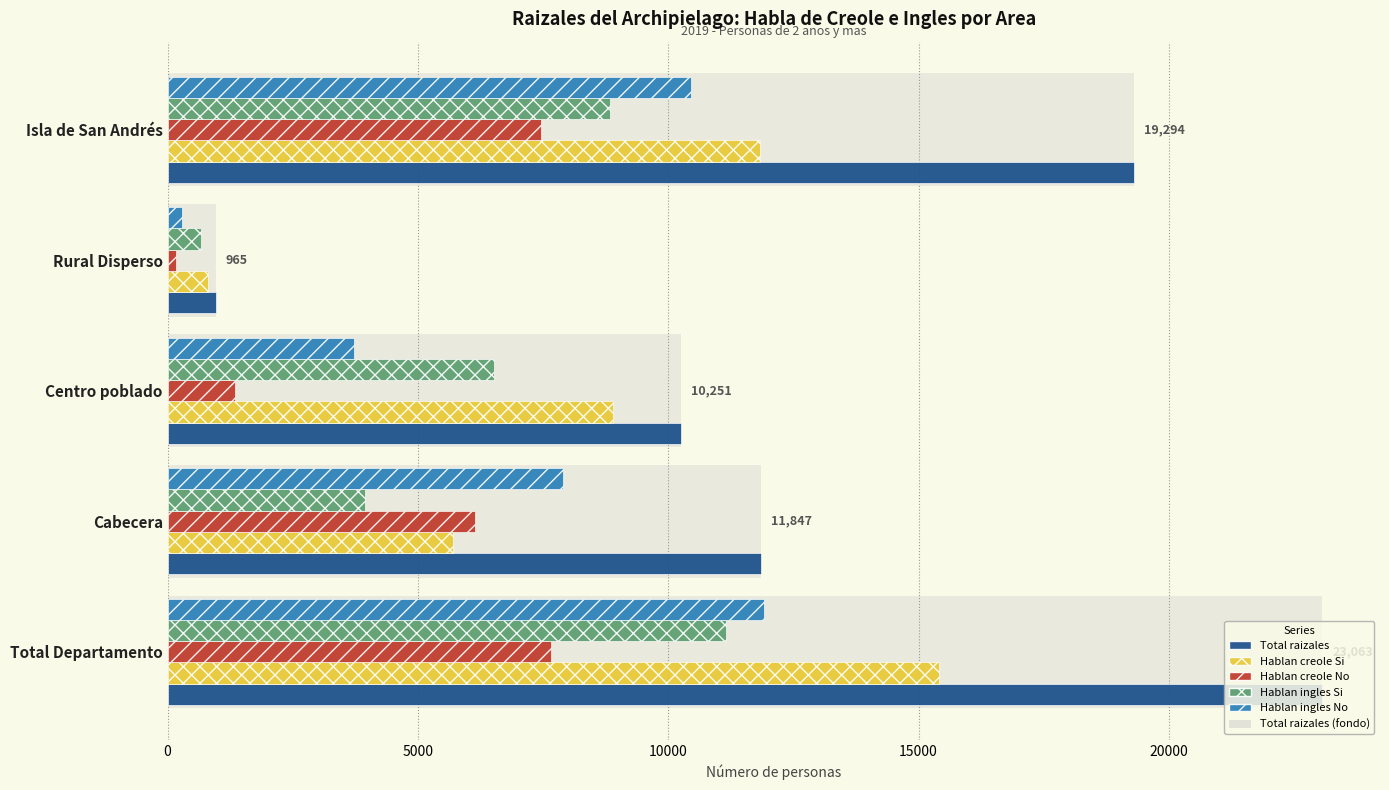

What is the smallest value displayed?

161